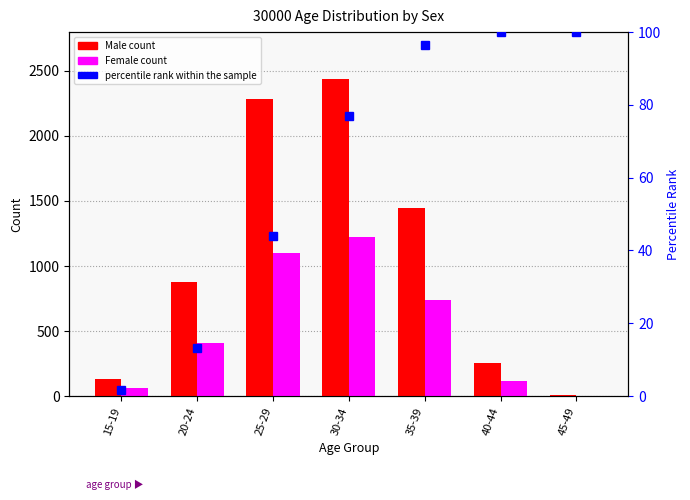

Reading left to right, what are all the values shown in this chart?

Male: 135.0	874.0	2278.0	2431.0	1442.0	255.0	9.0
Female: 60.0	410.0	1100.0	1222.0	735.0	114.0	5.0
percentile rank within the sample: 1.8	13.4	43.9	76.9	96.5	99.9	100.0